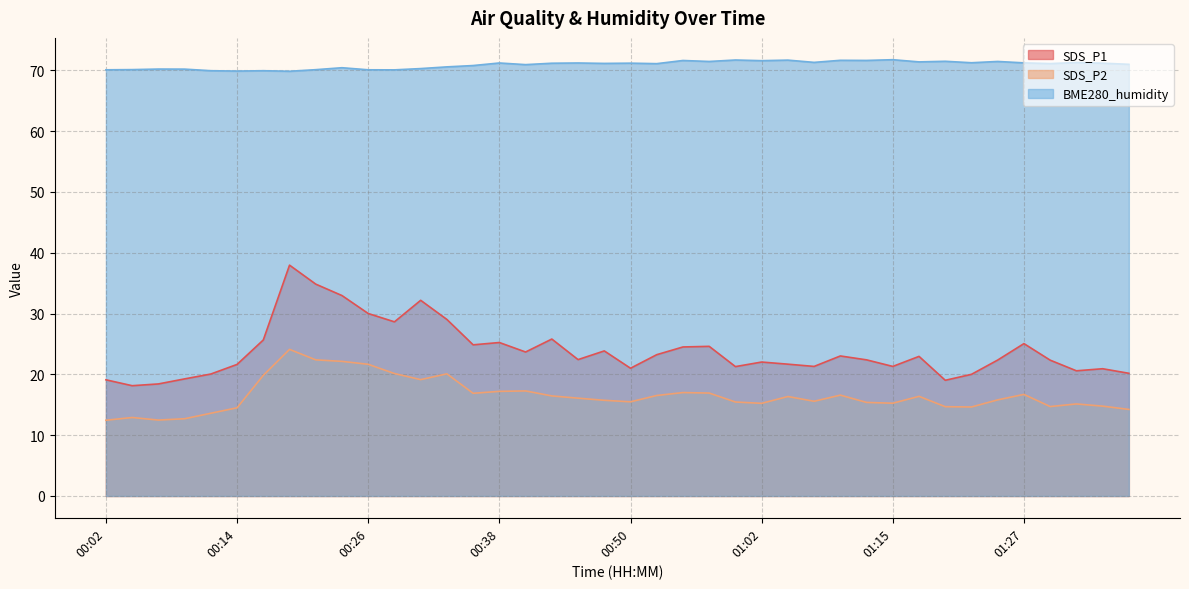

What is the difference between the second highest and second lowest values in the SDS_P1 series?

16.4